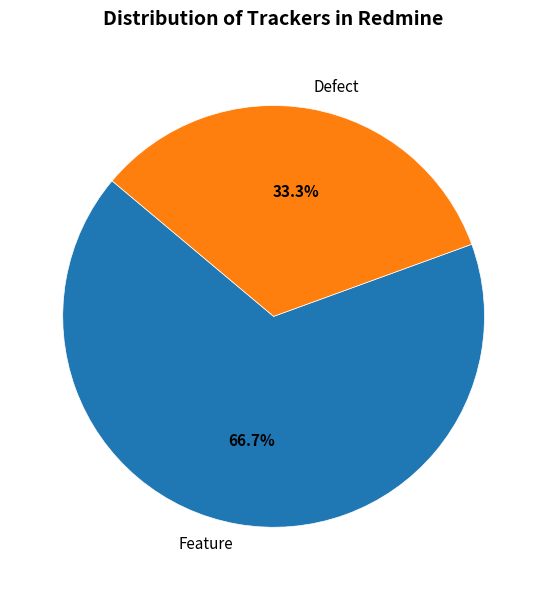

Approximately how many times larger is the value at Feature compared to Defect?

2.0